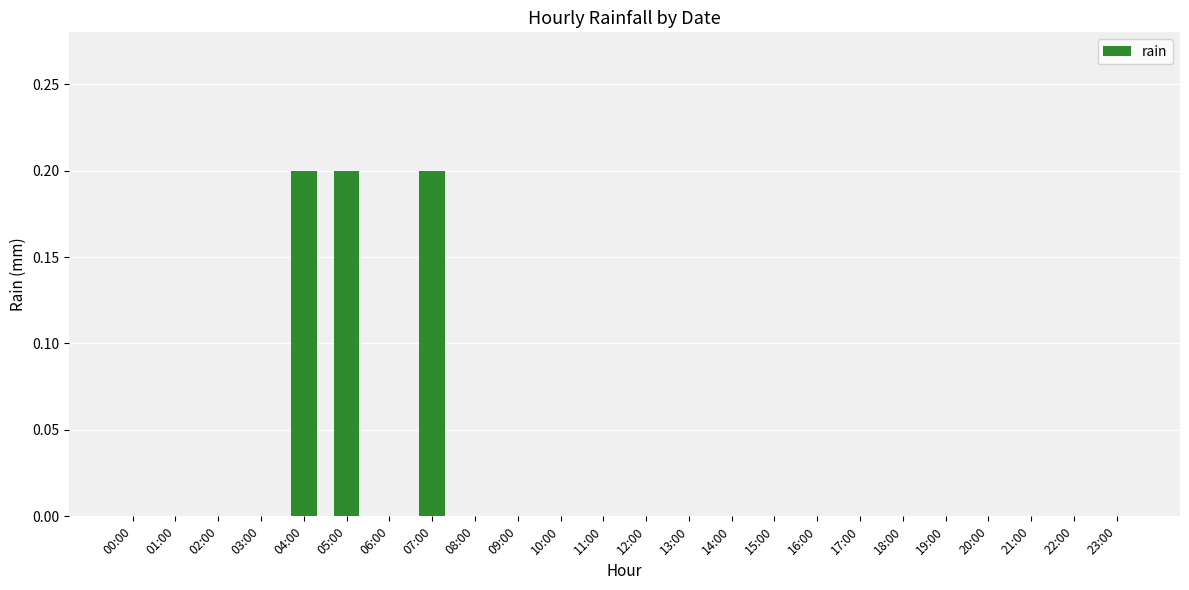

What is the sum of all values?

0.6